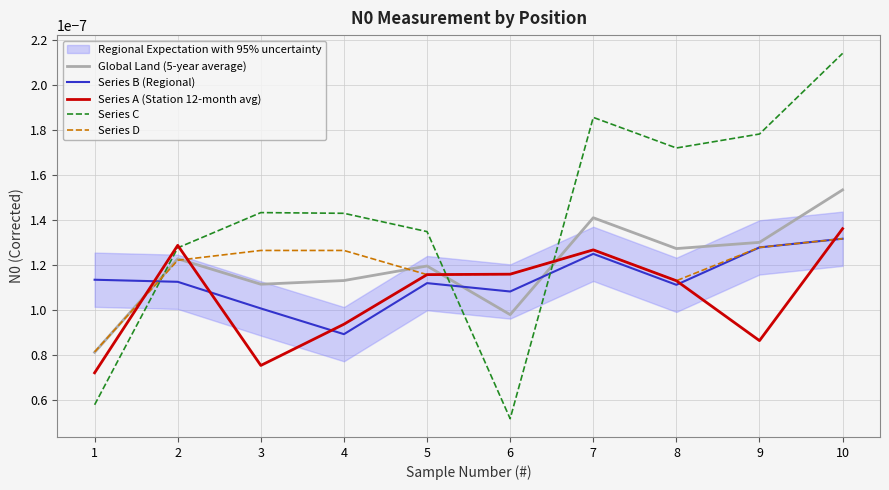

Rank the series at 4 from lowest to highest value.

Series B (Regional), Series A (Station 12-month avg), Global Land (5-year average), Series D, Series C